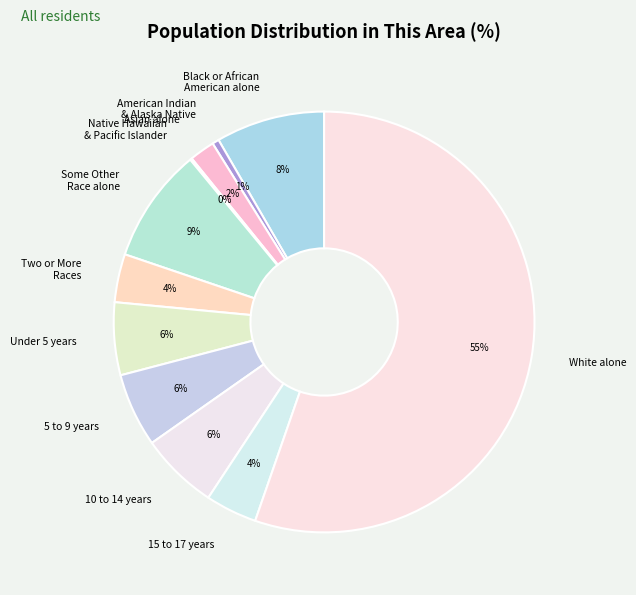

The 15 to 17 years slice represents 12% of the pie. True or false?

False